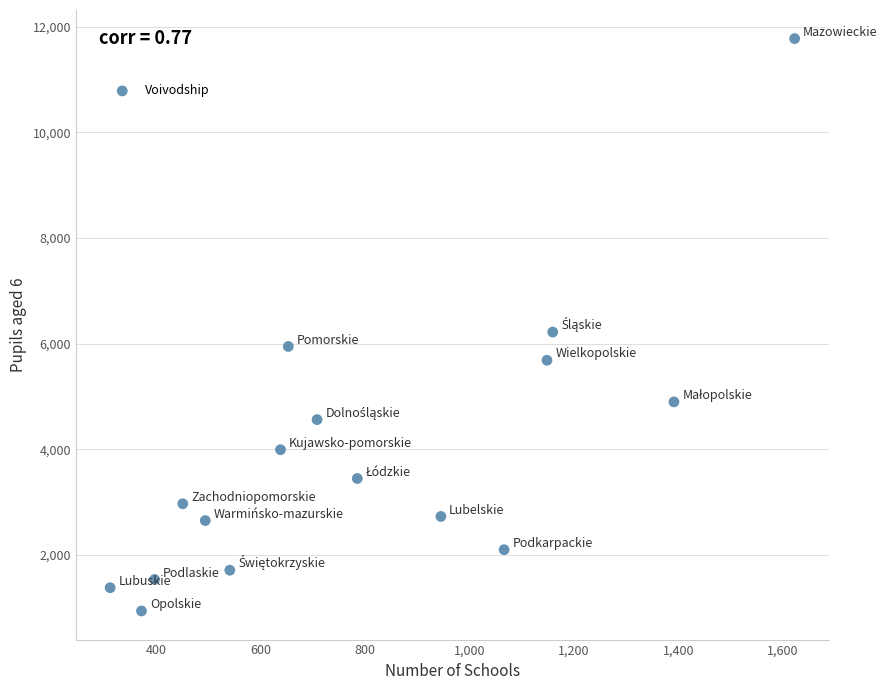

What is the range of Y values (max minus min)?

10832